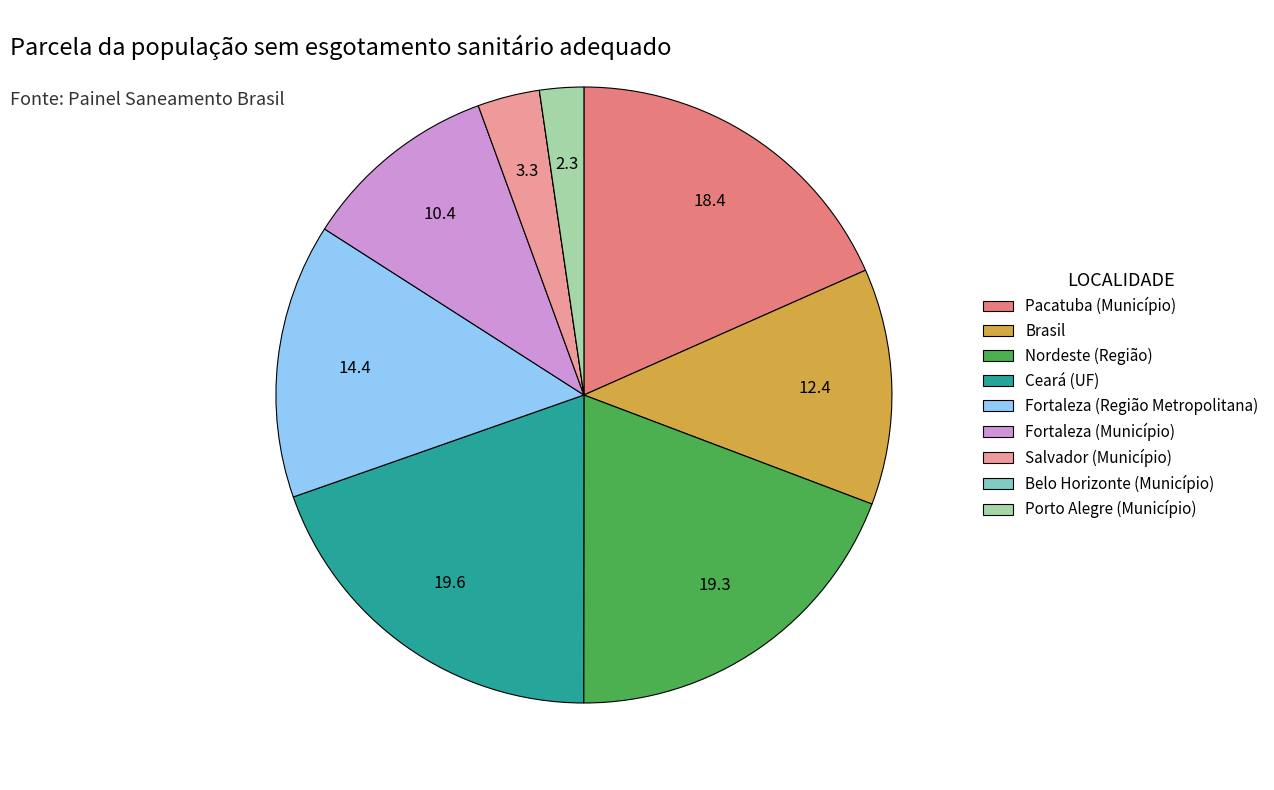

Is there any slice that represents more than half of the pie?

No